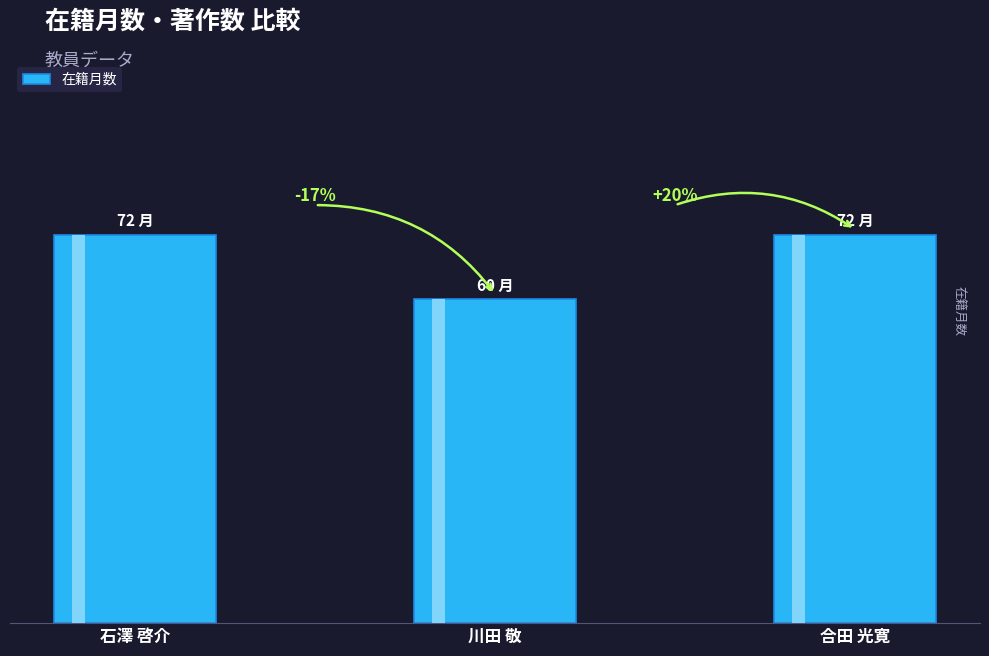

Rank the categories by value from lowest to highest.

川田 敬, 石澤 啓介, 合田 光寛